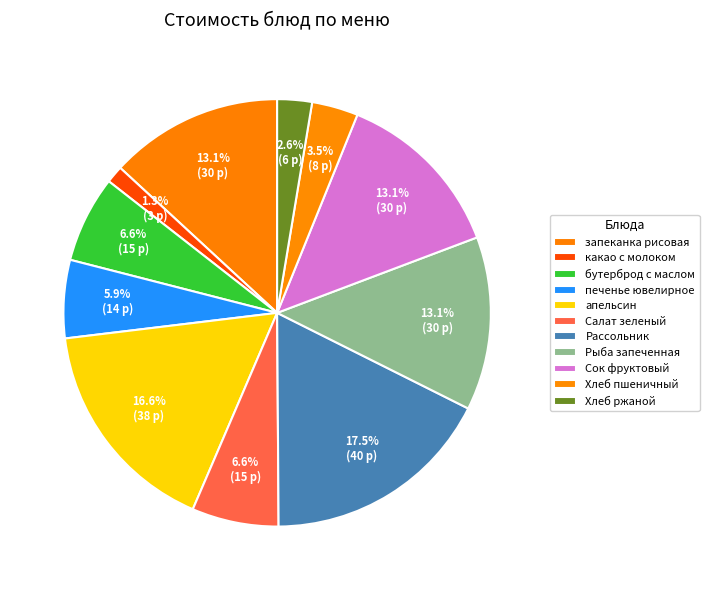

How many segments does this pie chart have?

11